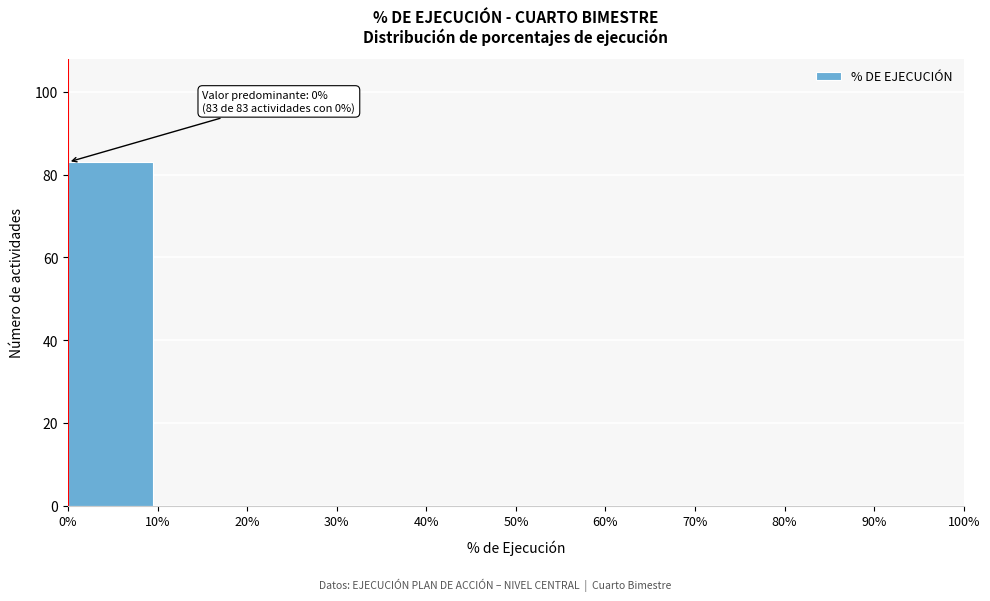

Which range on the x-axis has the tallest bar?

0% to 10%